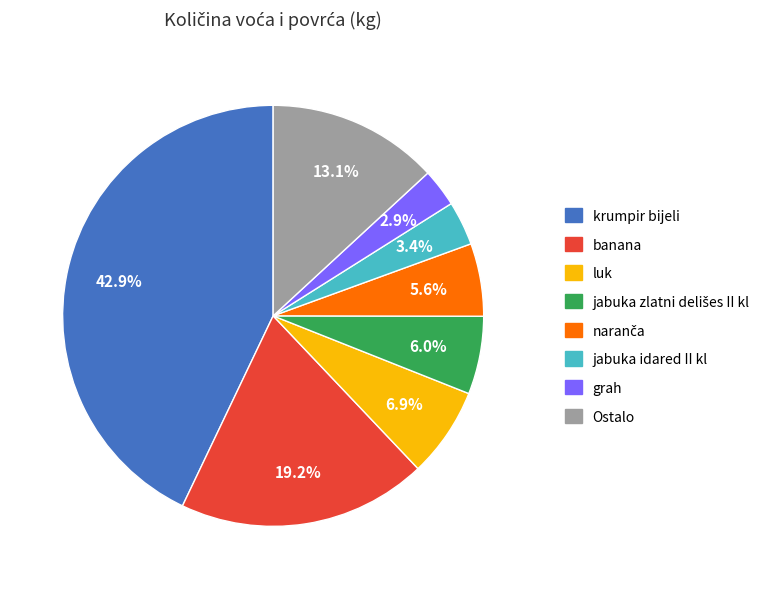

Does any single category account for the majority?

No